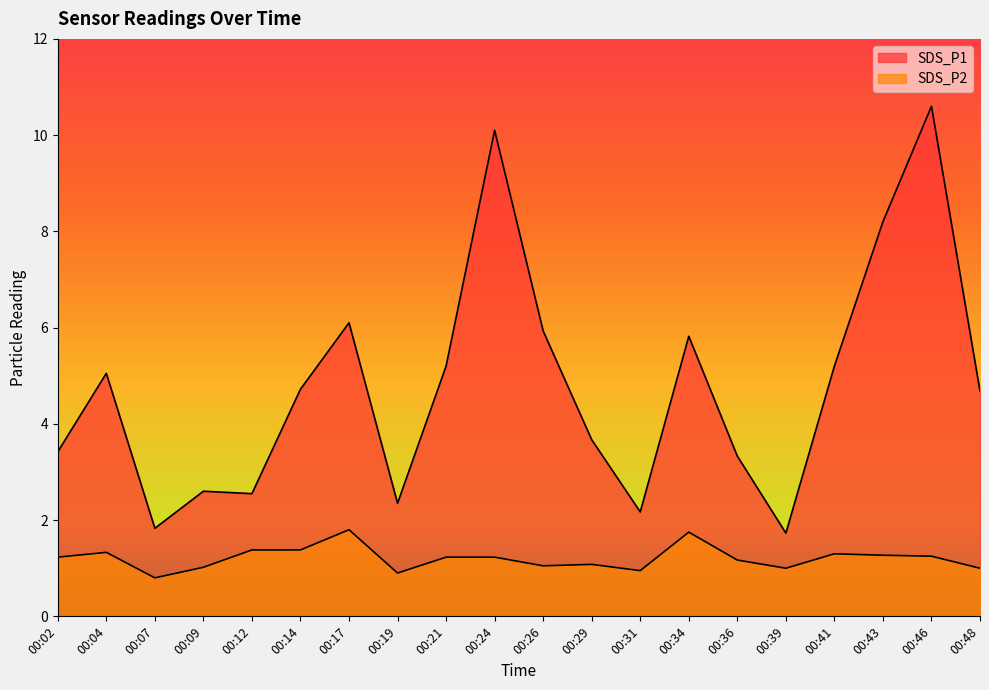

Where is SDS_P2 nearest to the value 1?

00:39